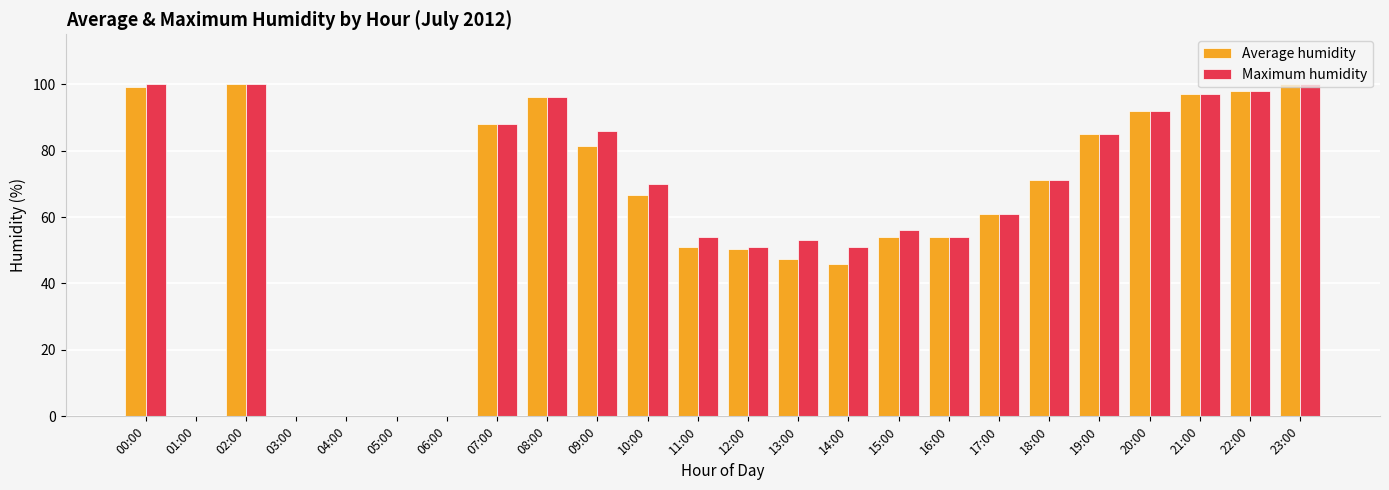

What is the total value across all series at 14:00?

97.0